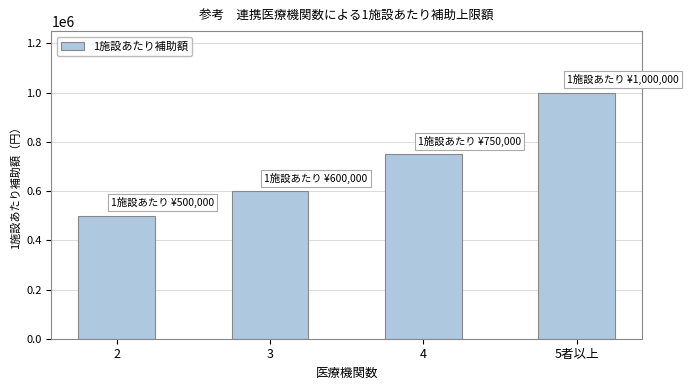

Where is the data nearest to the value 750000?

4